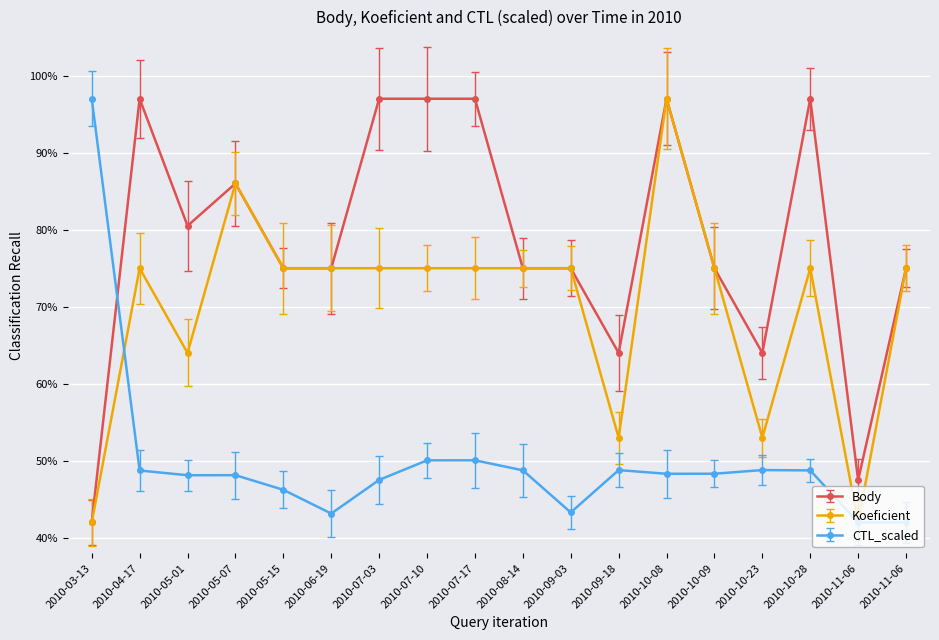

What is the label of the 3rd point from the right?

2010-10-28